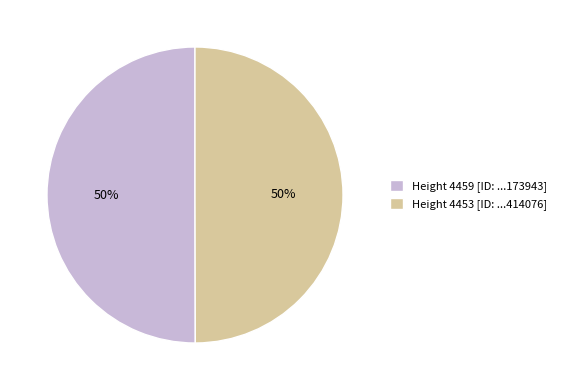

Is it true that Height 4459 [ID: ...173943] is 58% of the pie?

False